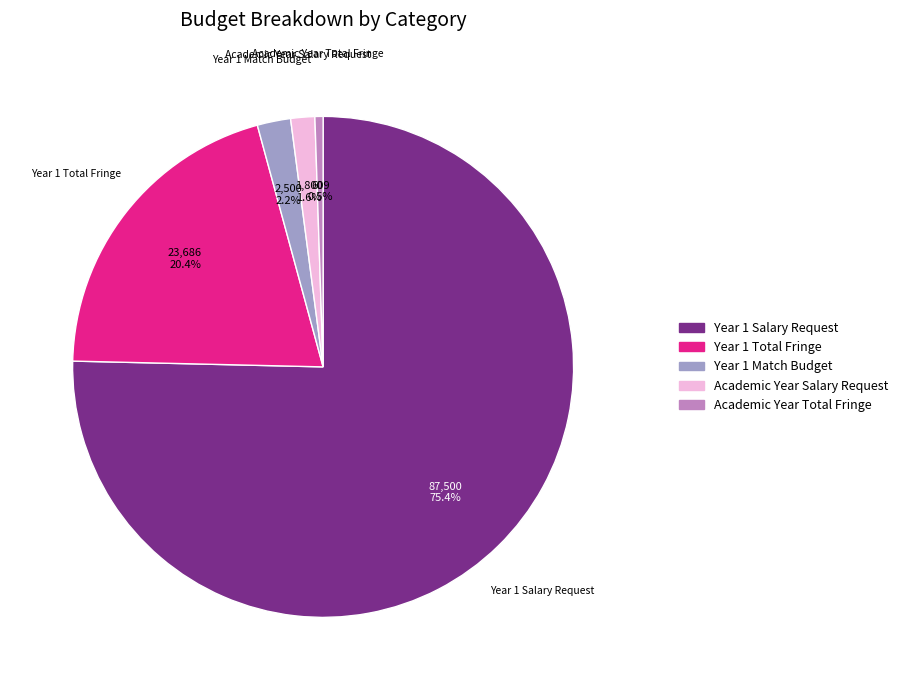

Count the number of slices in the pie.

5